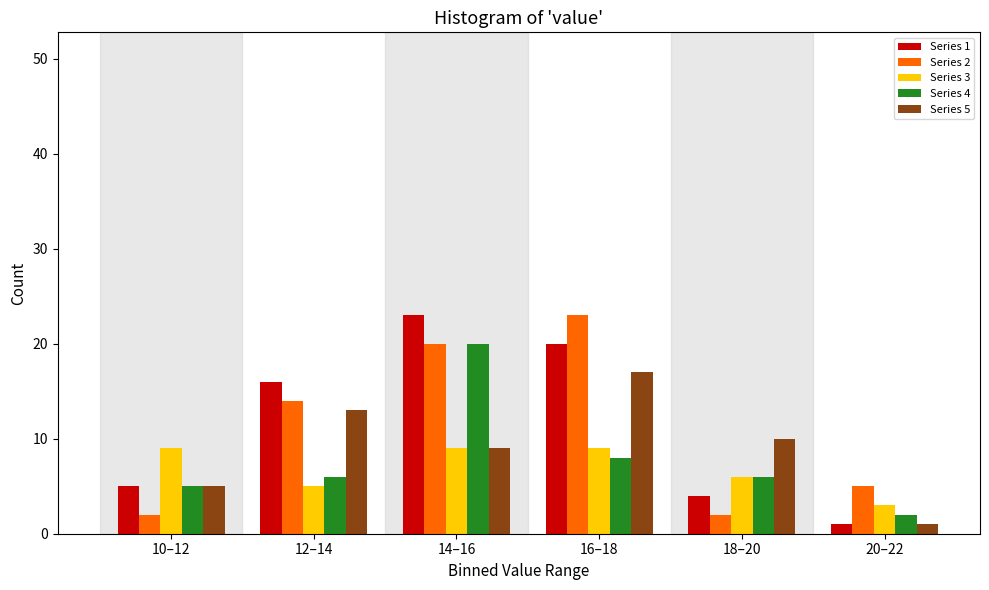

Reading right to left, transcribe all the data shown in this chart.

Series 1: 20–22=1	18–20=4	16–18=20	14–16=23	12–14=16	10–12=5
Series 2: 20–22=5	18–20=2	16–18=23	14–16=20	12–14=14	10–12=2
Series 3: 20–22=3	18–20=6	16–18=9	14–16=9	12–14=5	10–12=9
Series 4: 20–22=2	18–20=6	16–18=8	14–16=20	12–14=6	10–12=5
Series 5: 20–22=1	18–20=10	16–18=17	14–16=9	12–14=13	10–12=5